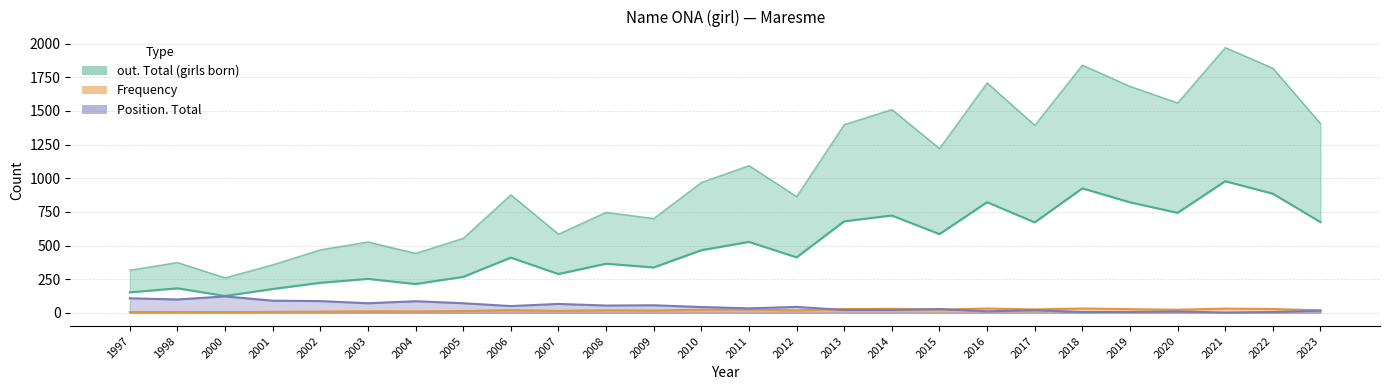

What is the difference between the values at 2013 and 2014?

43